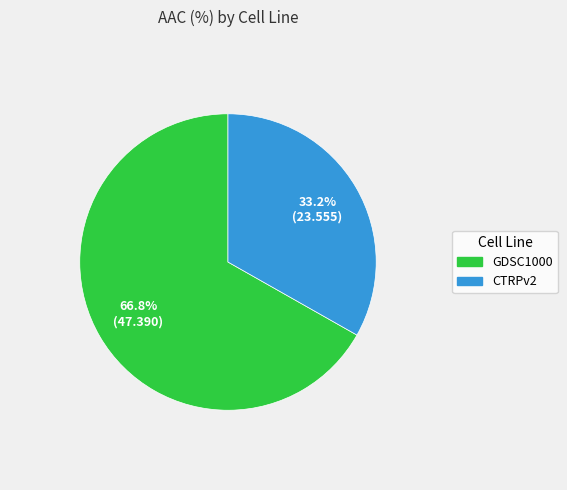

Count the number of slices in the pie.

2